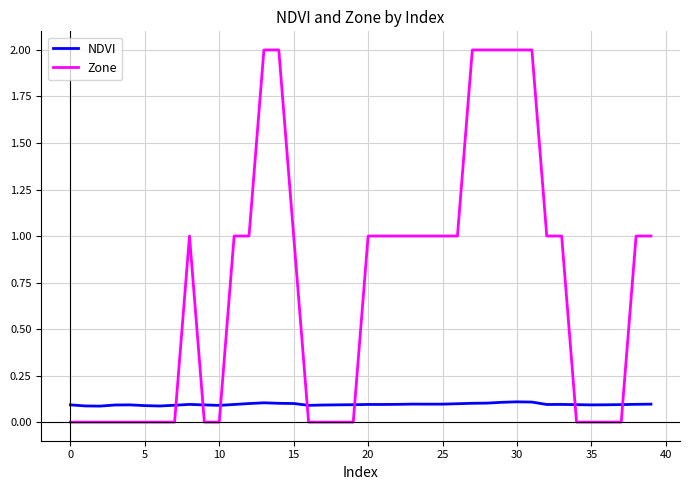

Which series has the widest spread of values?

Zone